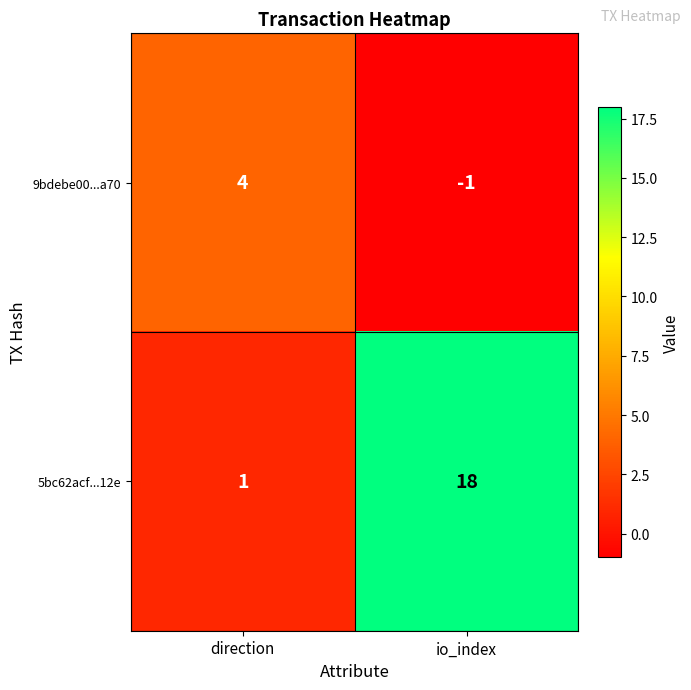

What is the difference between the 9bdebe00...a70 values at io_index and direction?

5